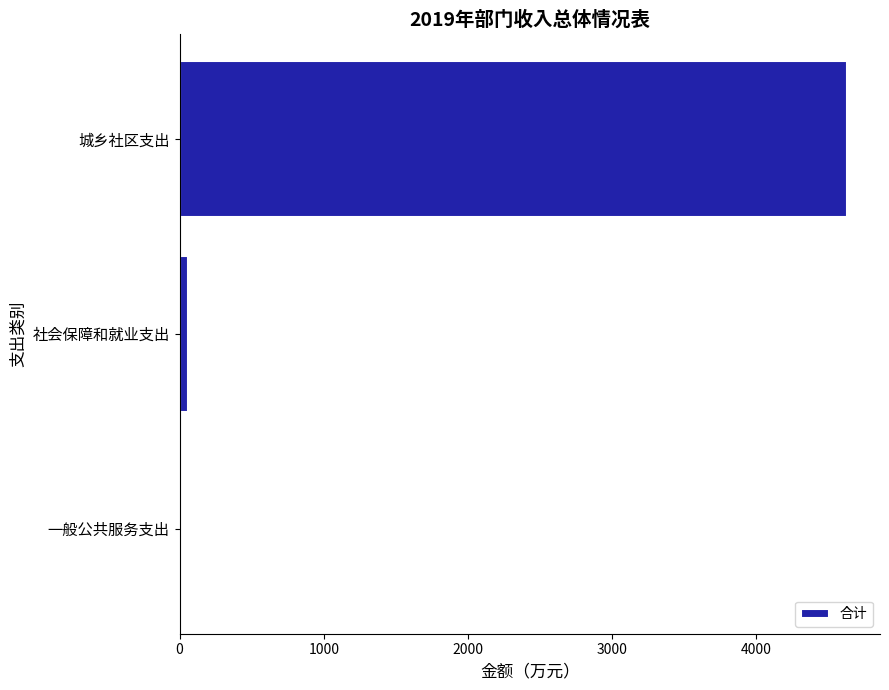

The value at 城乡社区支出 is 4625.1. True or false?

True